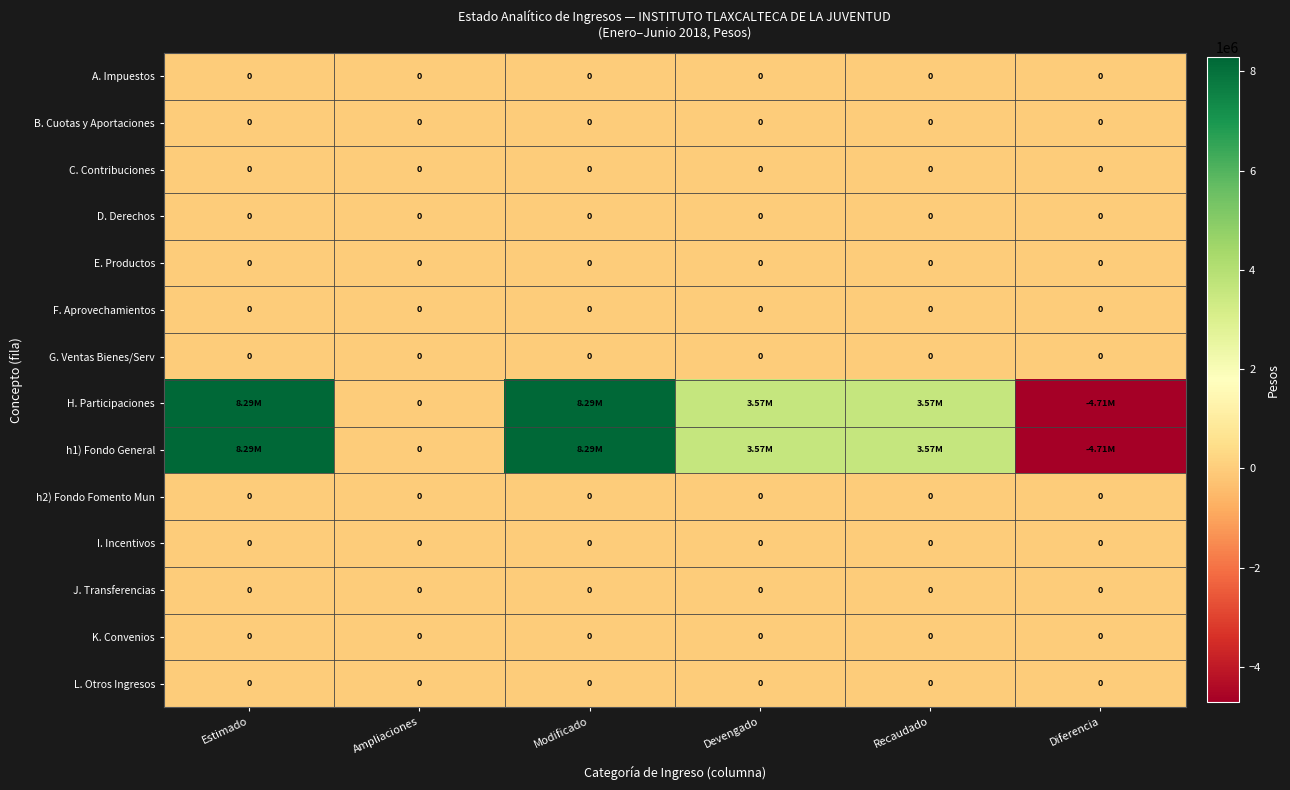

How many distinct data groups are displayed?

14